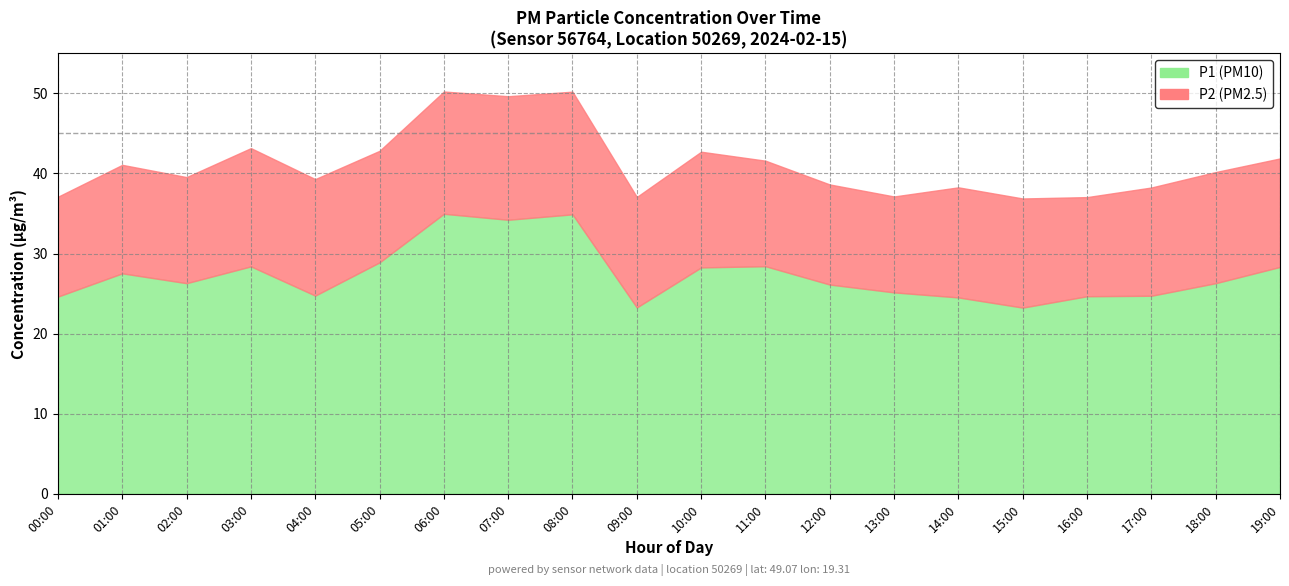

Is the value of P1 at 14:00 greater than the value of P2 at 00:00?

Yes